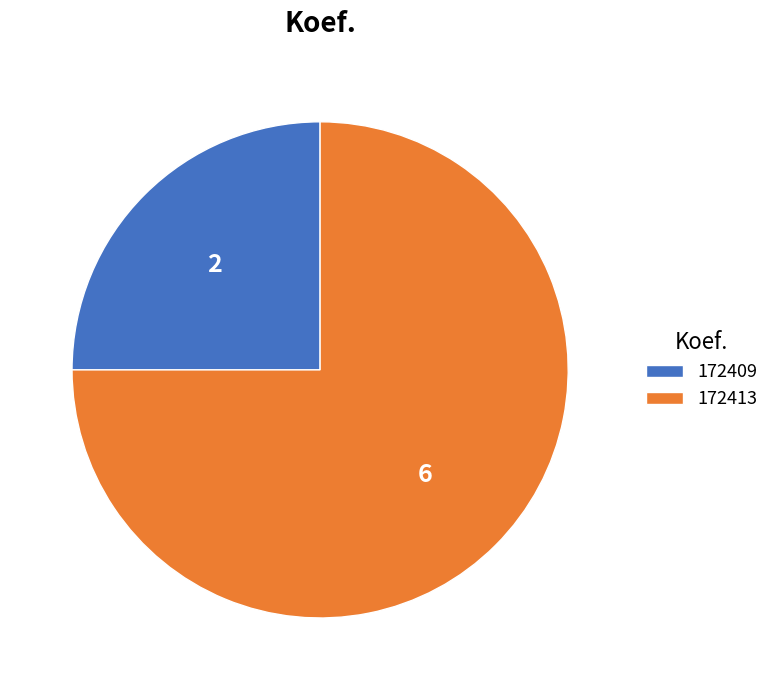

Approximately how many times larger is the value at 172409 compared to 172413?

0.3